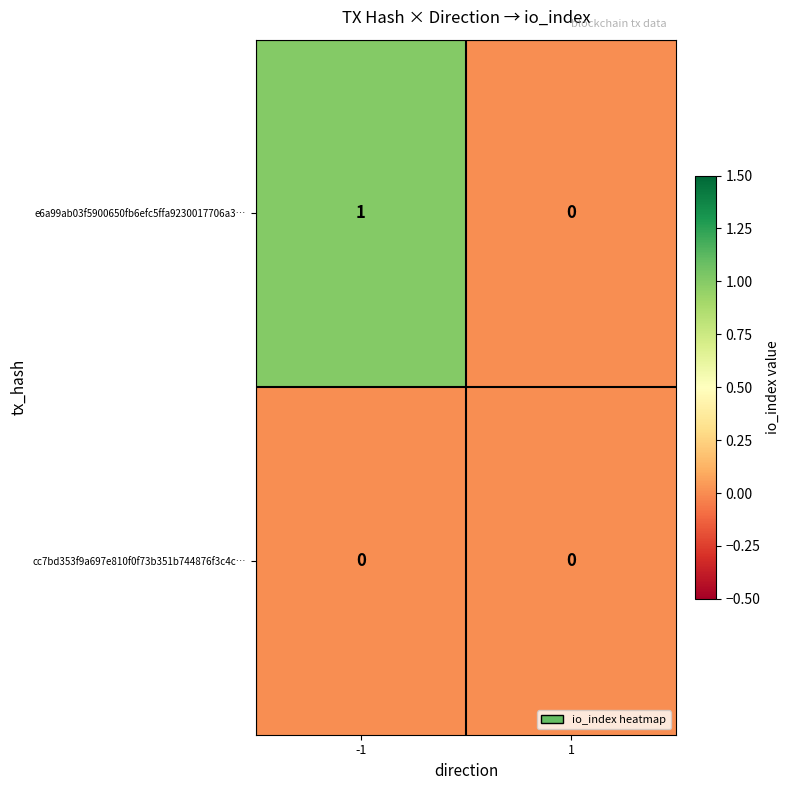

Which series changed the most between -1 and 1?

e6a99ab03f5900650fb6efc5ffa9230017706a3…